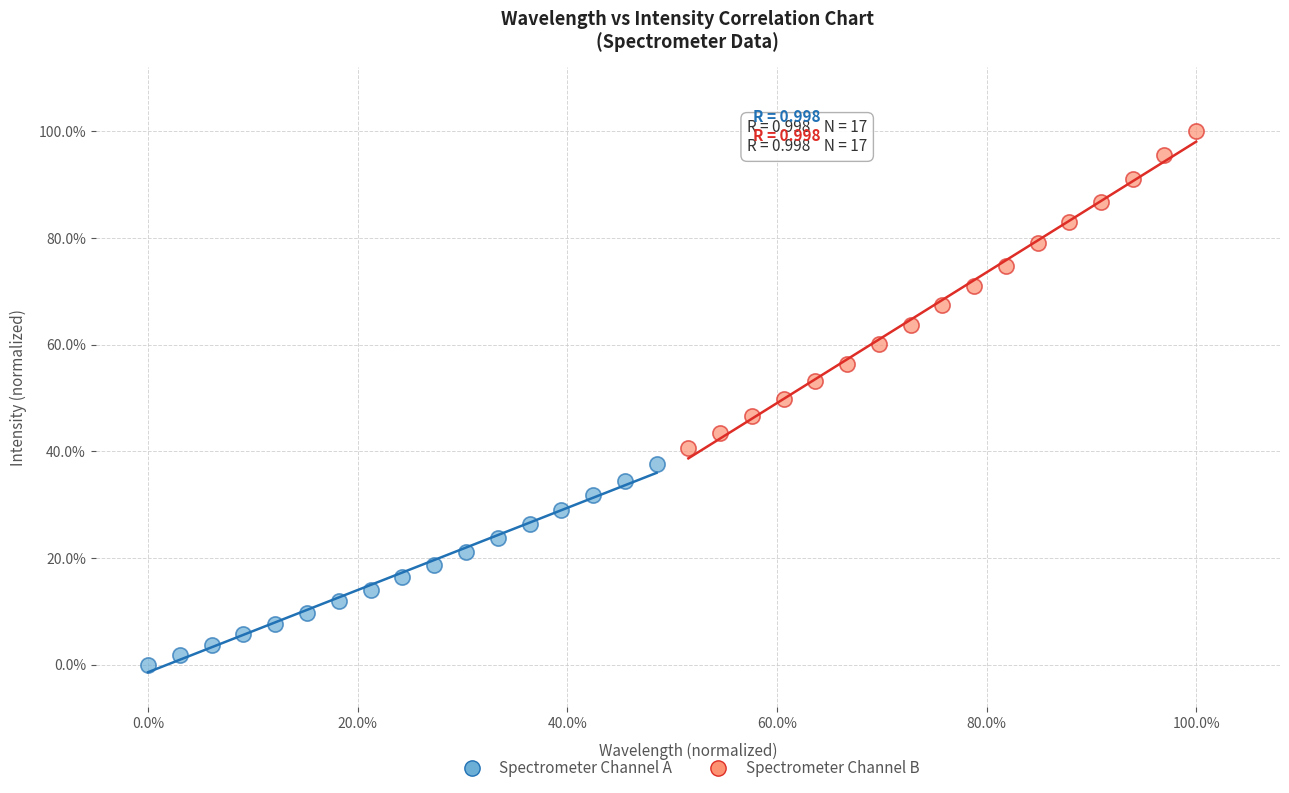

Which series reaches the maximum Y coordinate?

Spectrometer Channel B